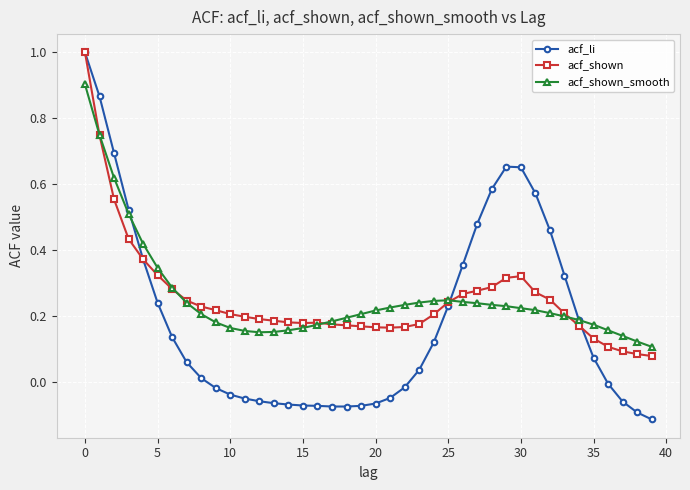

Where is the first local minimum for acf_shown?

15